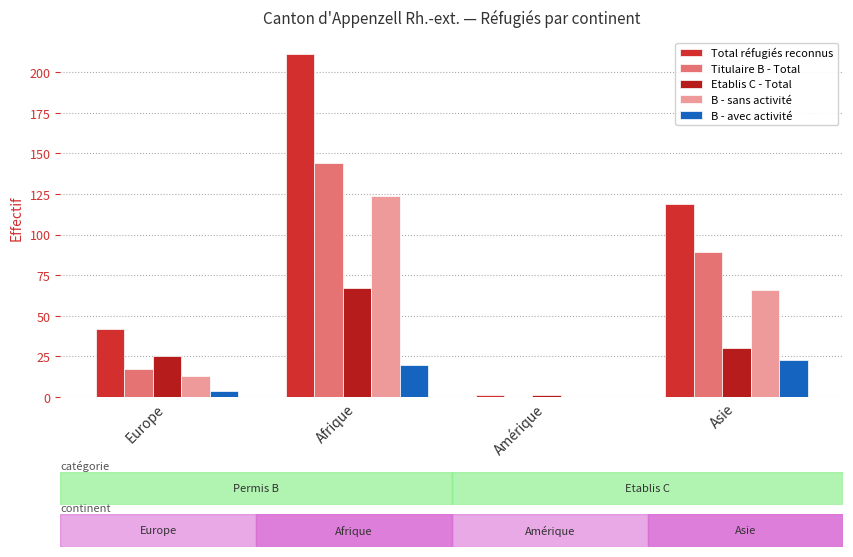

What is the maximum value shown in the chart?

211